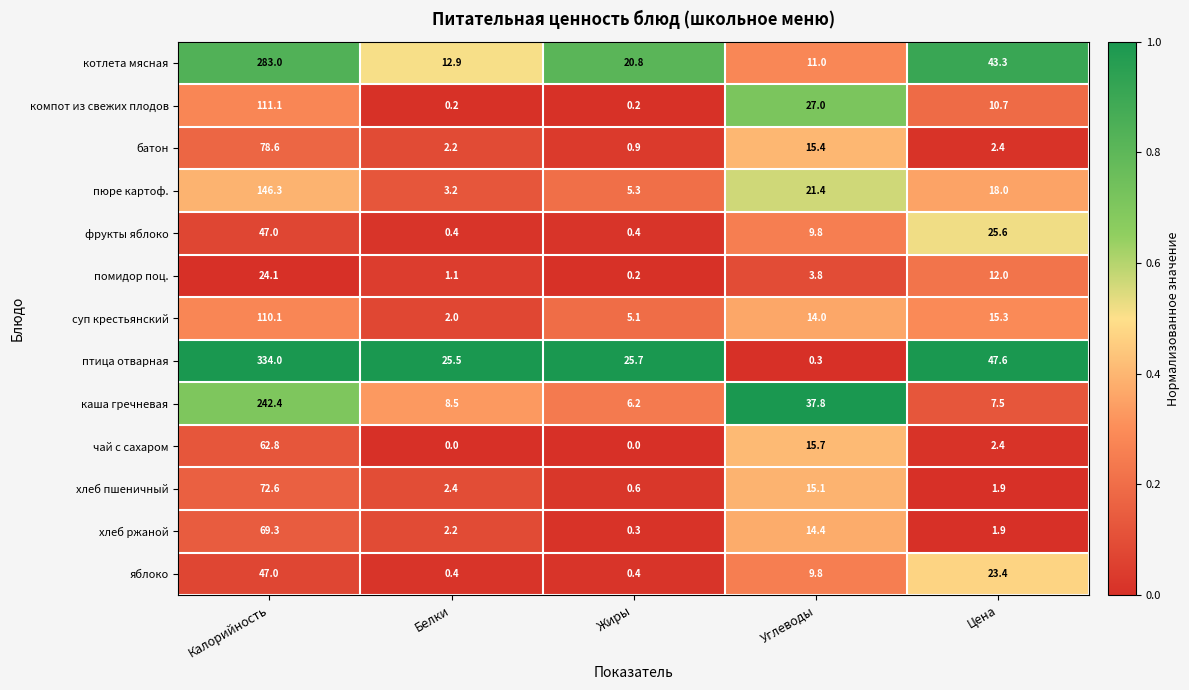

Which series has the largest total across all categories?

птица отварная